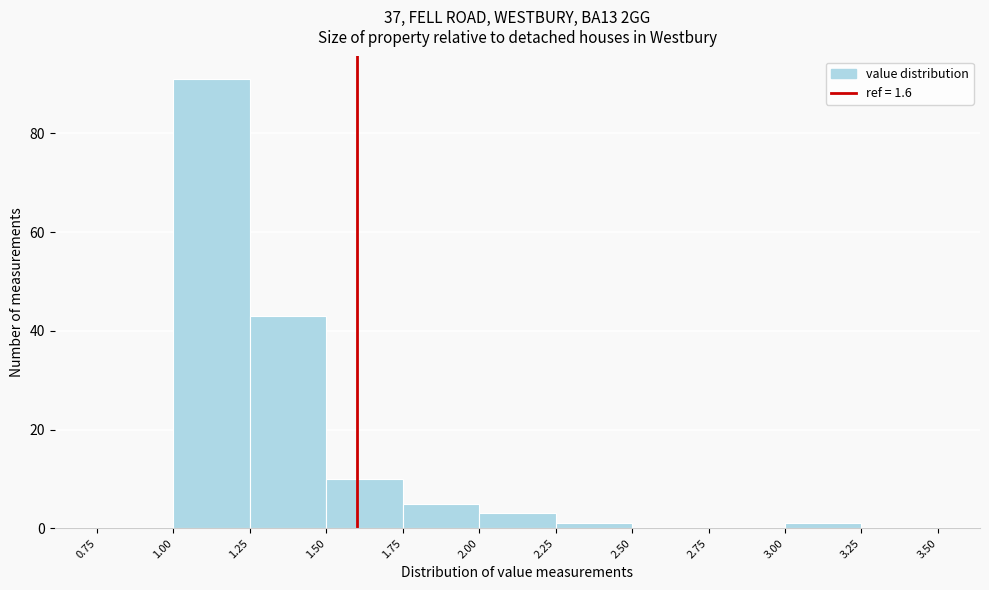

What is the height of the bar covering 1.25 to 1.50 on the x-axis? The values are not printed on the chart, so give them approximately, as read against the axis.

44